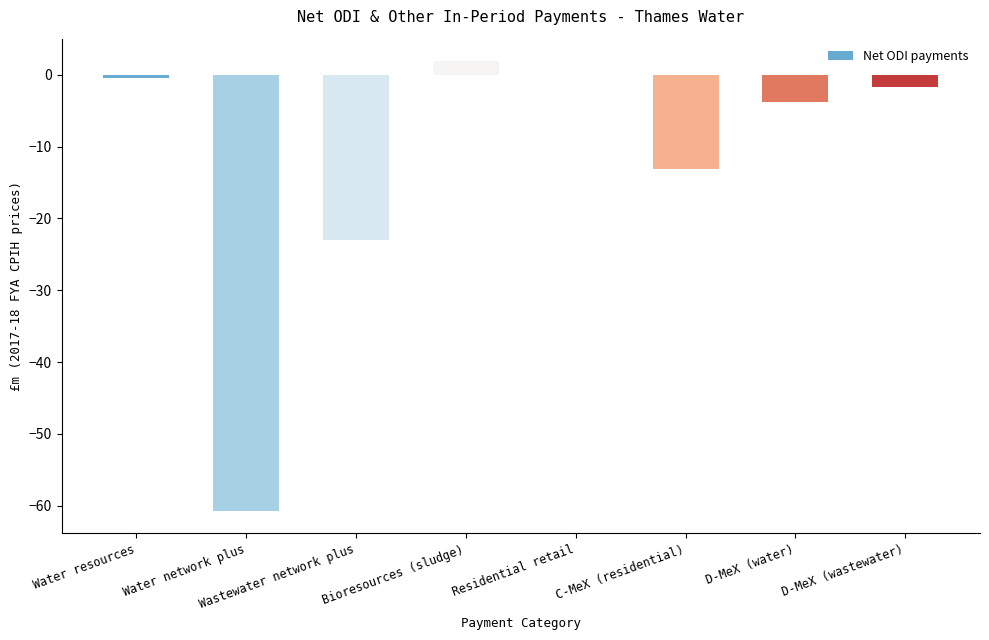

What is the sum of all values?

-100.9